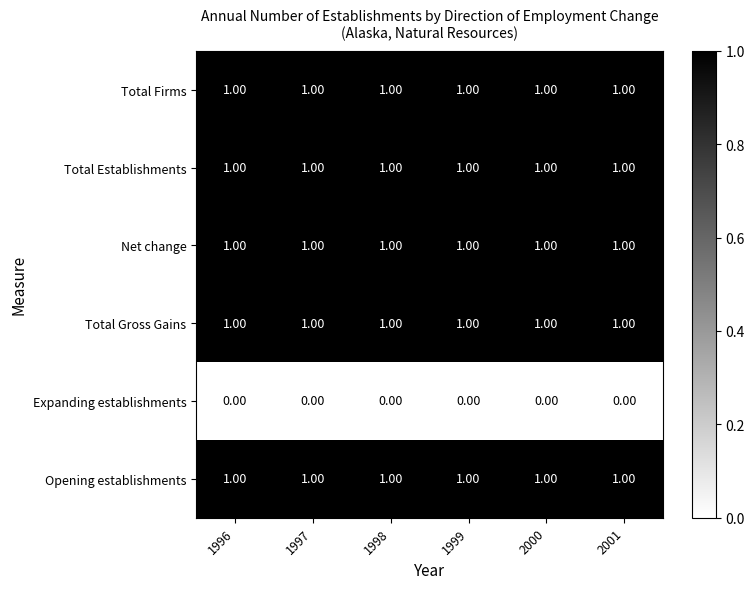

What is the total value across all series at 1998?

5